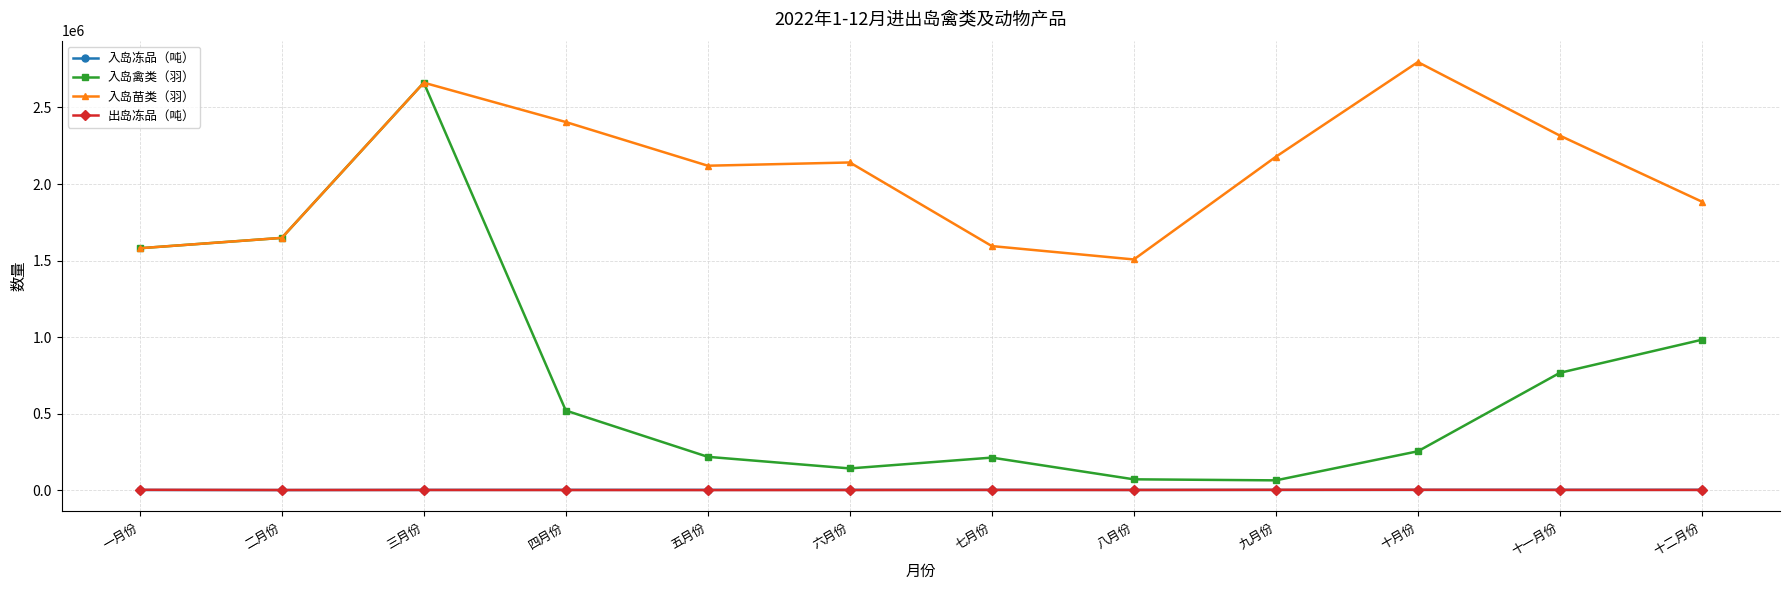

The value of 入岛苗类（羽） at 十月份 is 4420510.4. True or false?

False